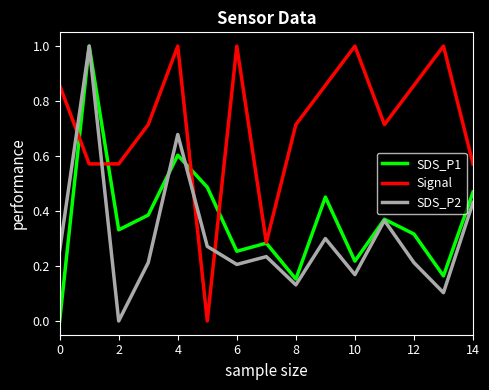

What is the highest value of the SDS_P2 series?

1.0